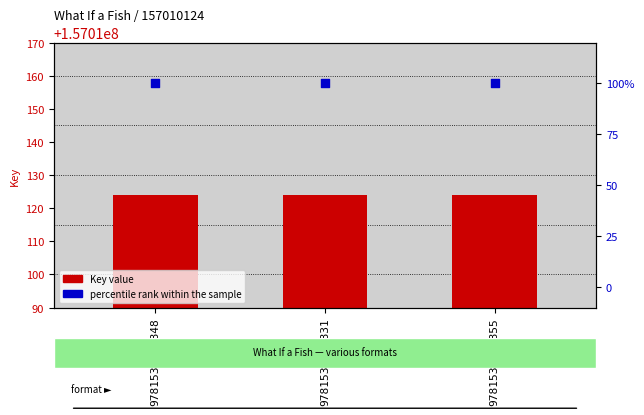

At which category is the sum across all series the highest?

9781534449848